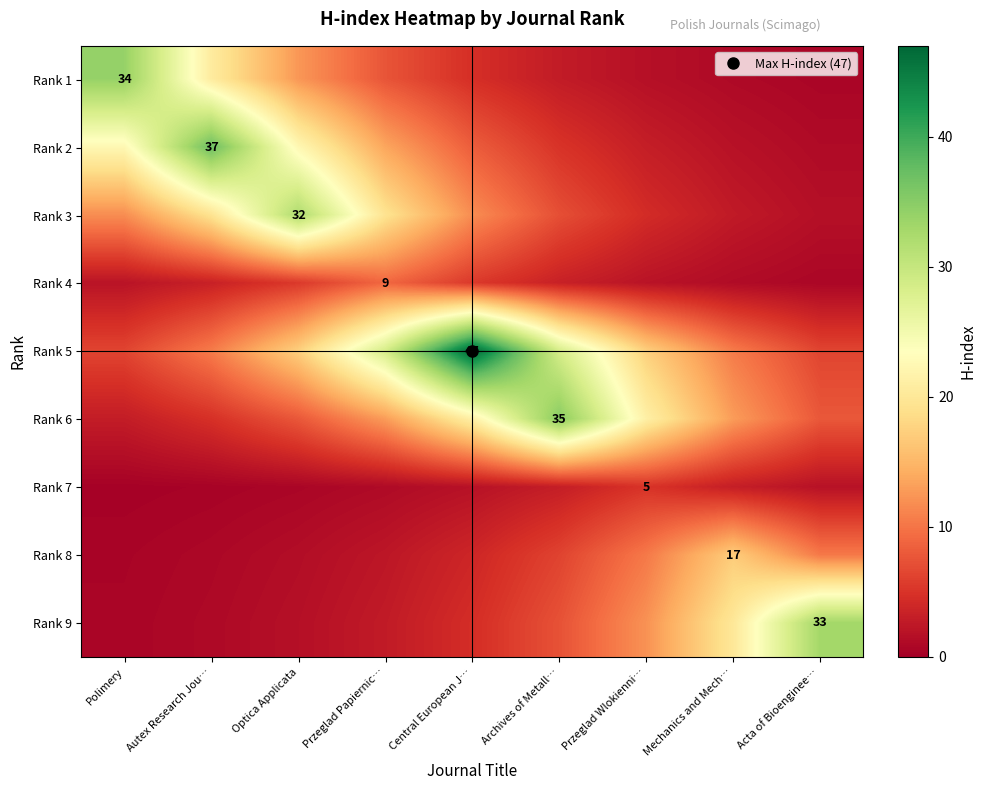

Rank the series by their maximum value, from lowest to highest.

Rank 7, Rank 4, Rank 8, Rank 3, Rank 9, Rank 1, Rank 6, Rank 2, Rank 5